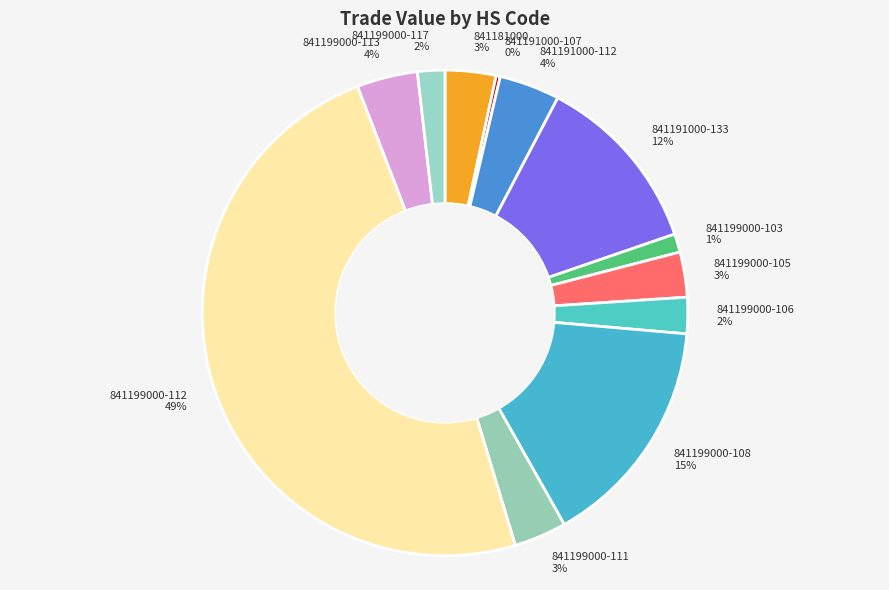

The 841199000-117 slice represents 2% of the pie. True or false?

True